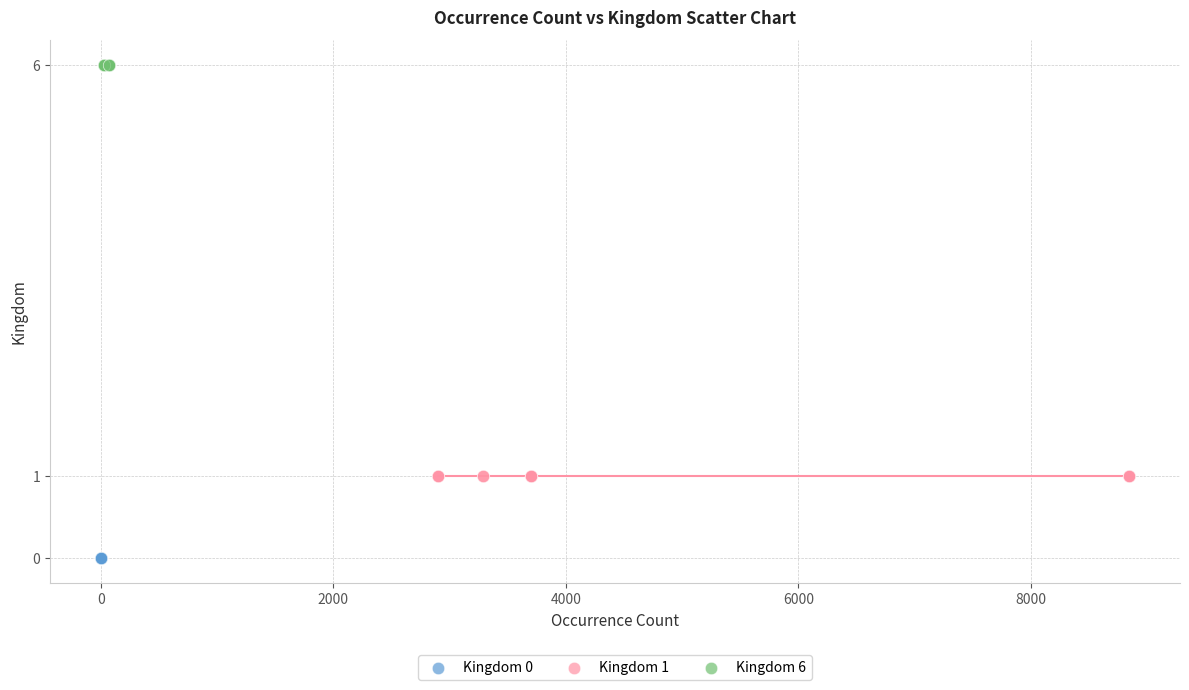

What are all the series names shown in the legend?

Kingdom 0, Kingdom 1, Kingdom 6